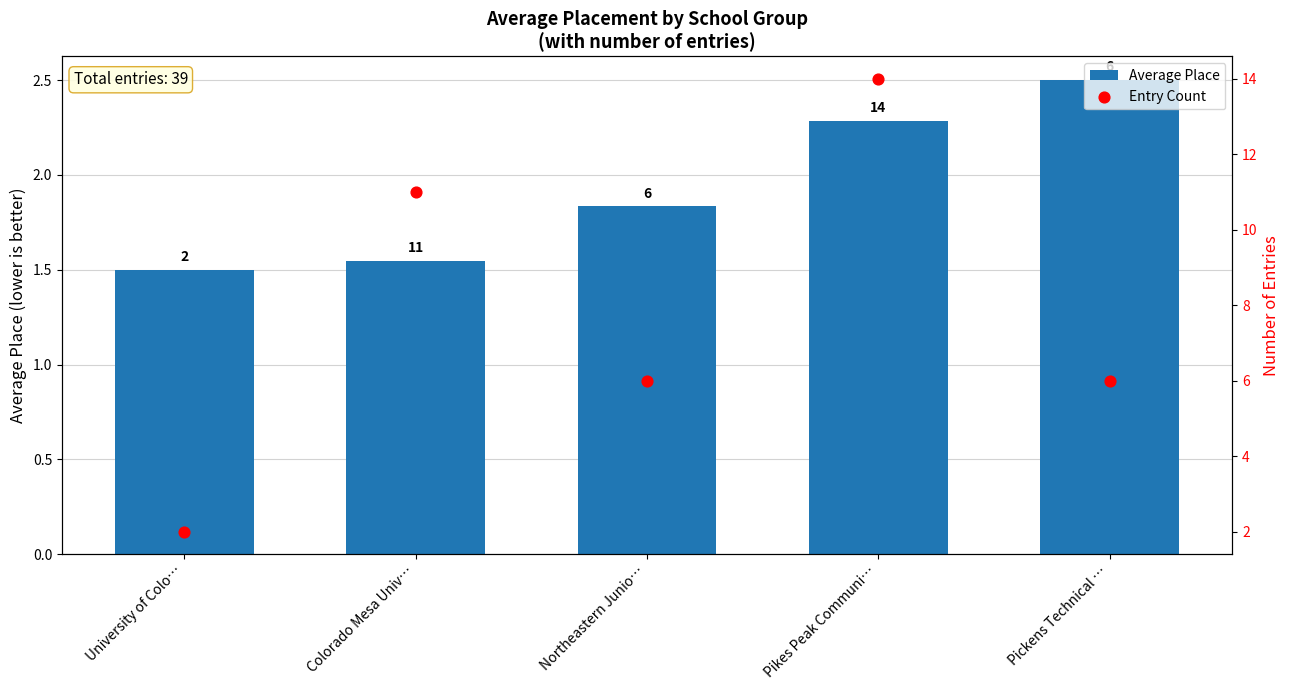

At how many categories does at least one series exceed 6?

2